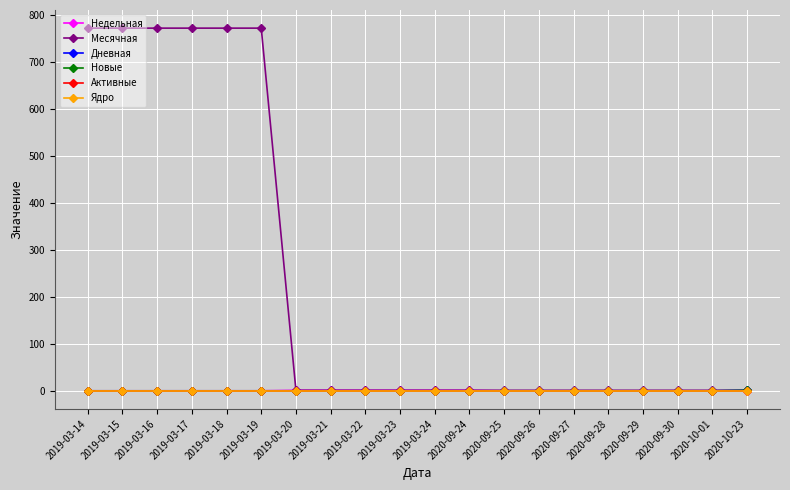

How many lines are shown in the chart?

6